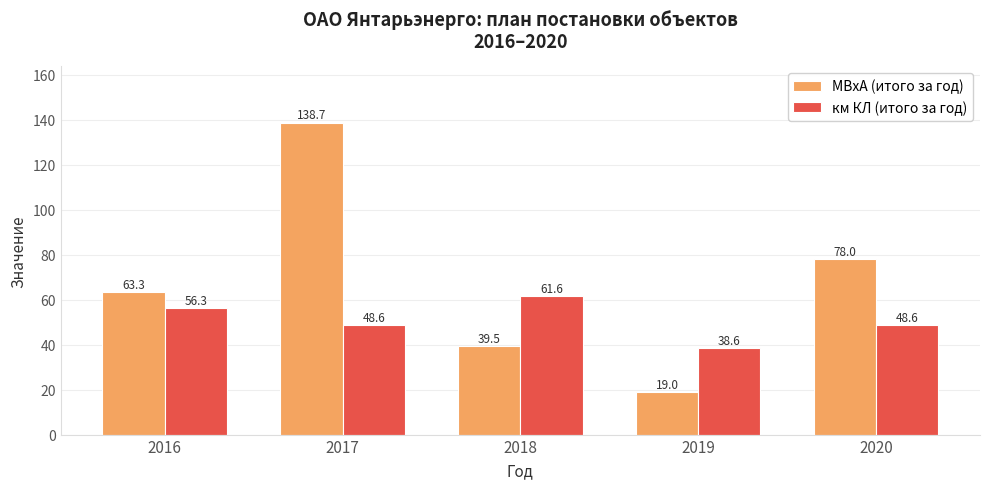

Is it true that км КЛ (итого за год) equals 25.5 at 2019?

False